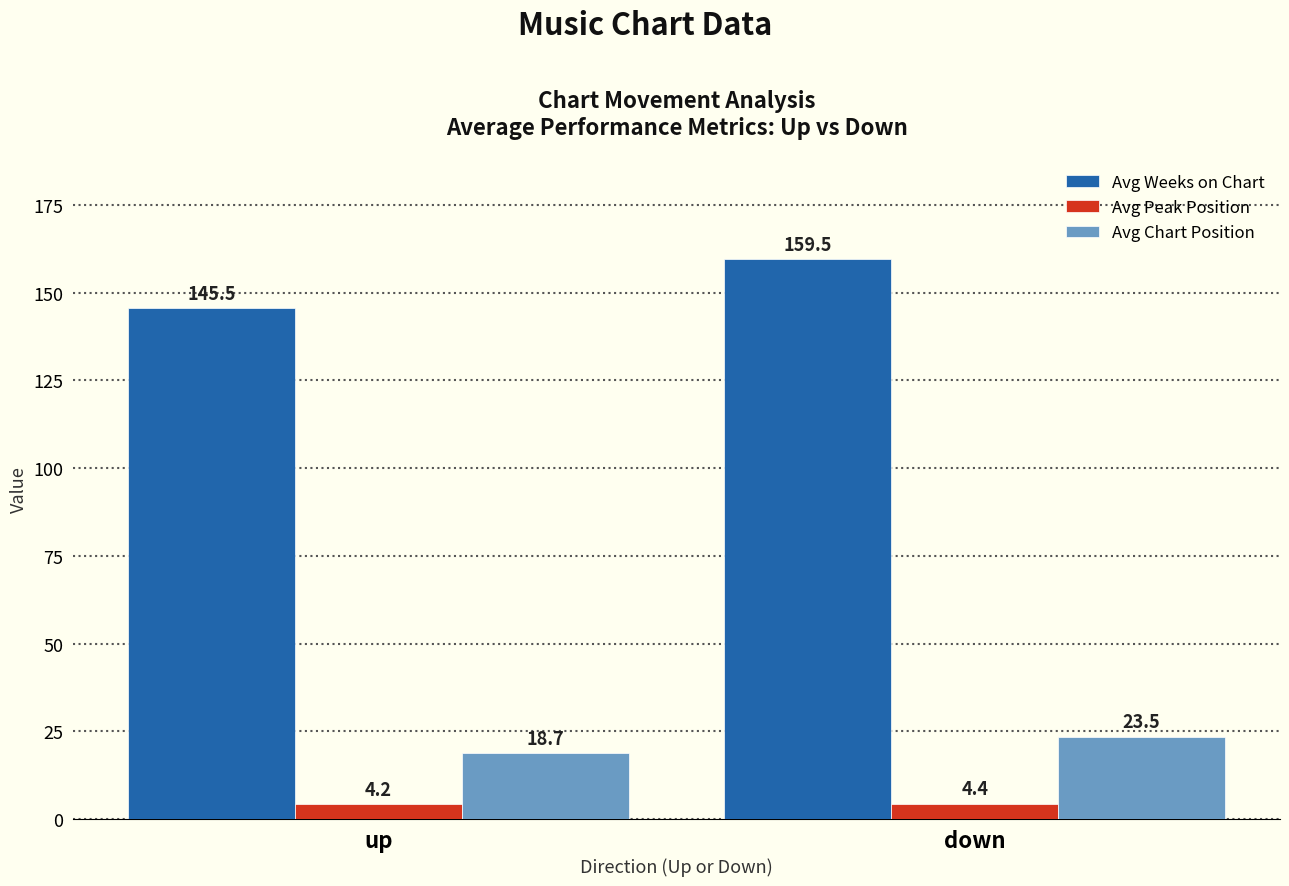

What is the value of the Avg Weeks on Chart bar at the 2nd from the left?

159.5